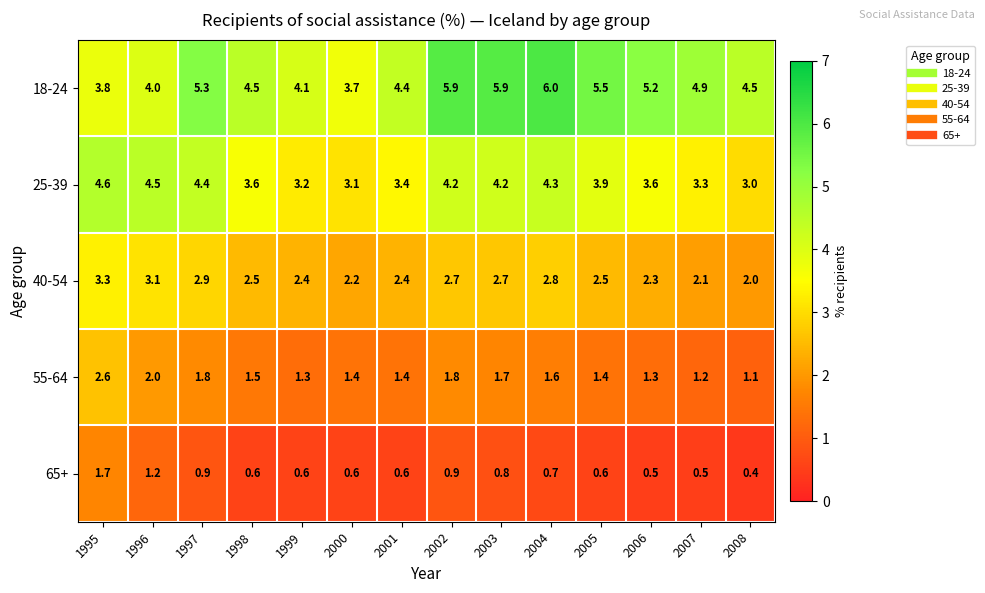

At which category is the sum across all series the highest?

1995